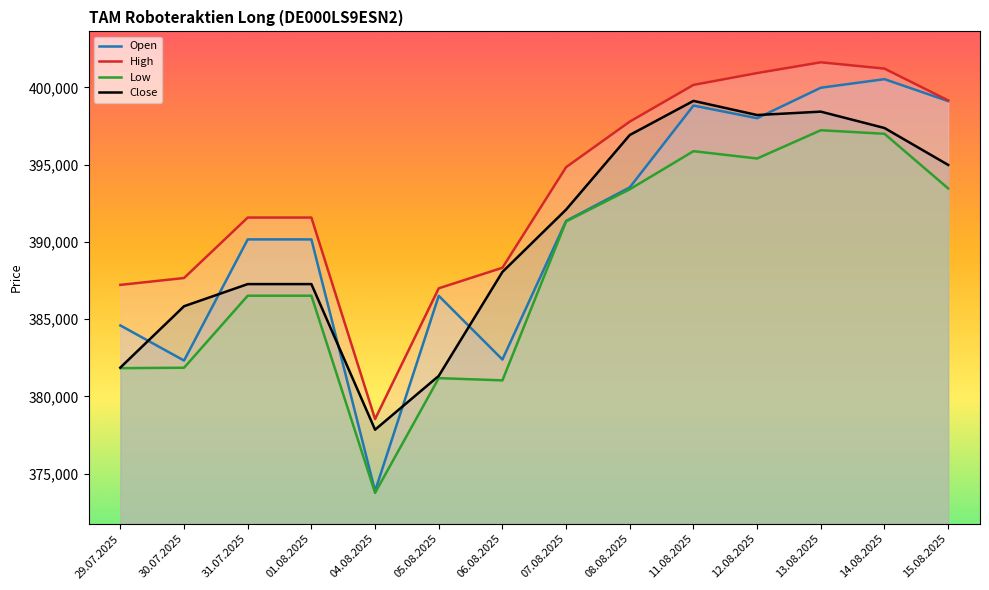

Which series changed the most between 31.07.2025 and 06.08.2025?

Open